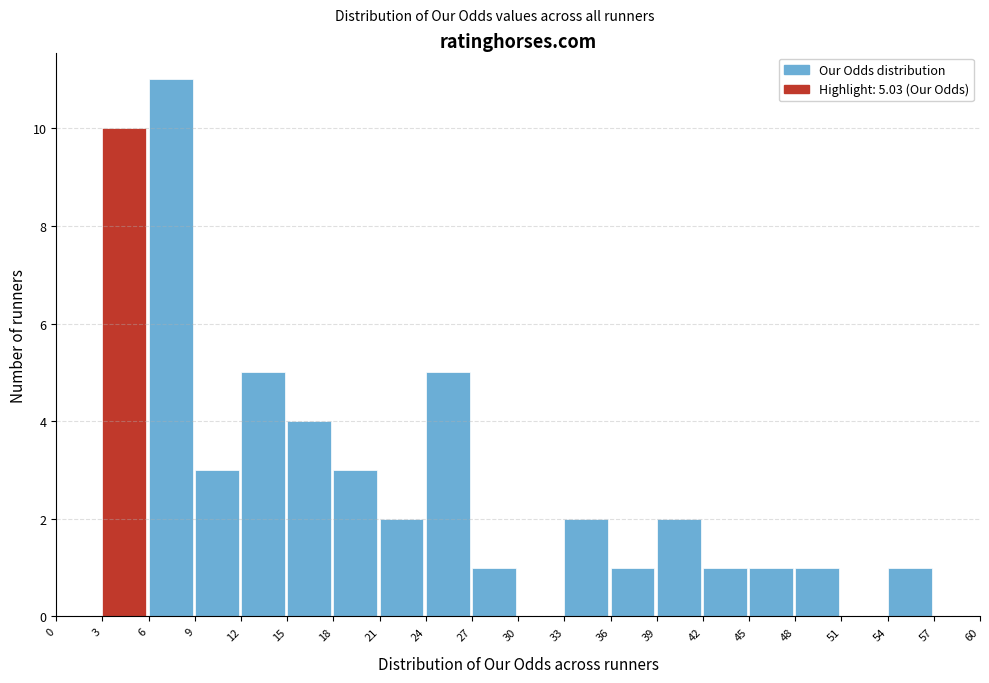

Which range on the x-axis has the tallest bar?

6 to 9